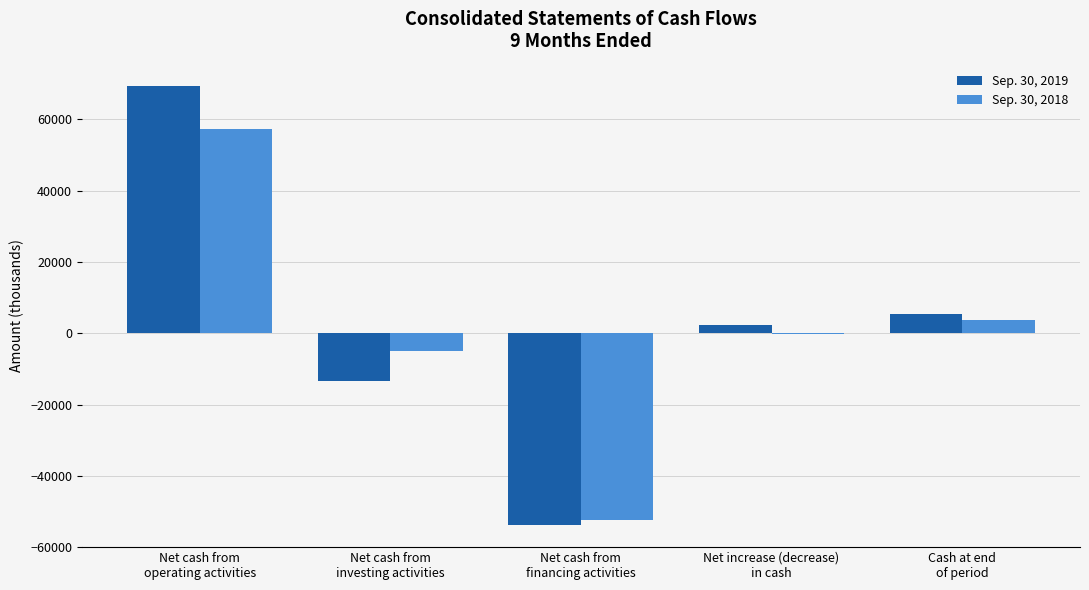

Reading right to left, extract all data points from this chart.

Sep. 30, 2019: Cash at end
of period=5385	Net increase (decrease)
in cash=2194	Net cash from
financing activities=-53861	Net cash from
investing activities=-13447	Net cash from
operating activities=69502
Sep. 30, 2018: Cash at end
of period=3791	Net increase (decrease)
in cash=-106	Net cash from
financing activities=-52435	Net cash from
investing activities=-4941	Net cash from
operating activities=57270